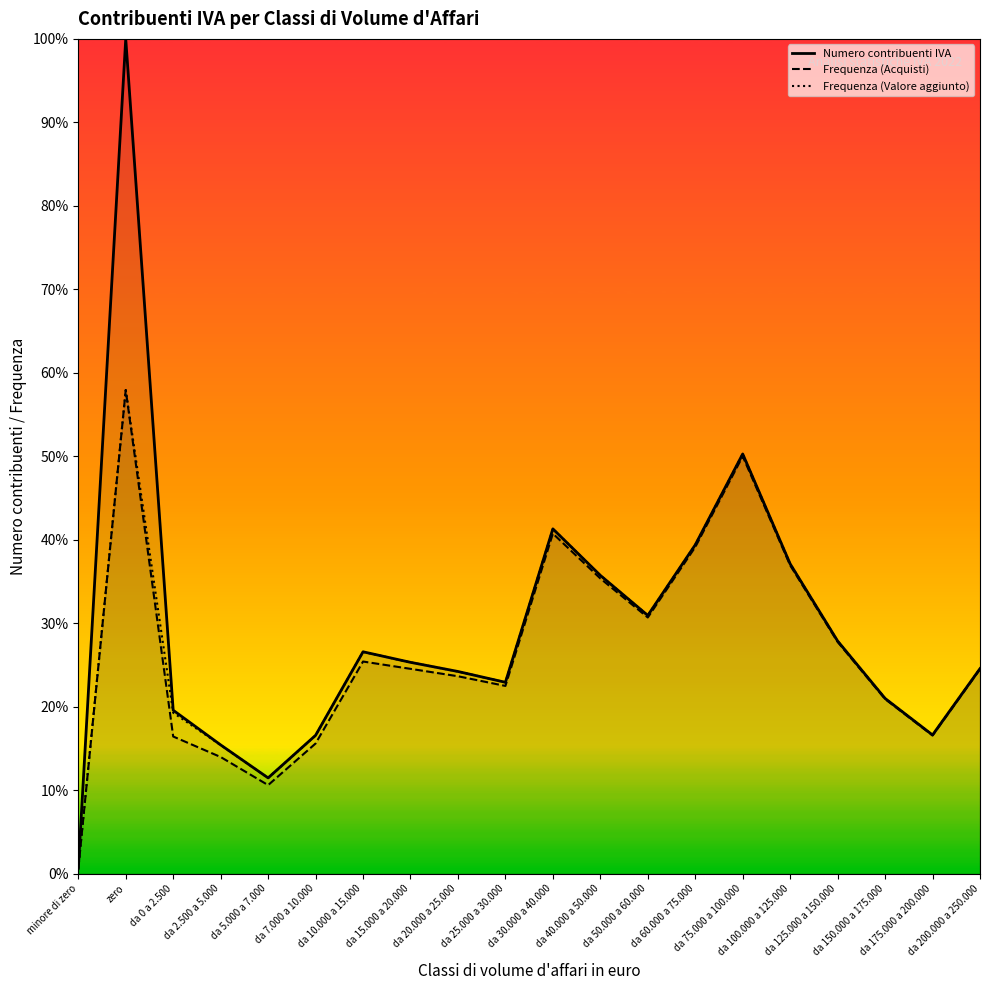

Where is Numero contribuenti IVA nearest to the value 50?

da 75.000 a 100.000